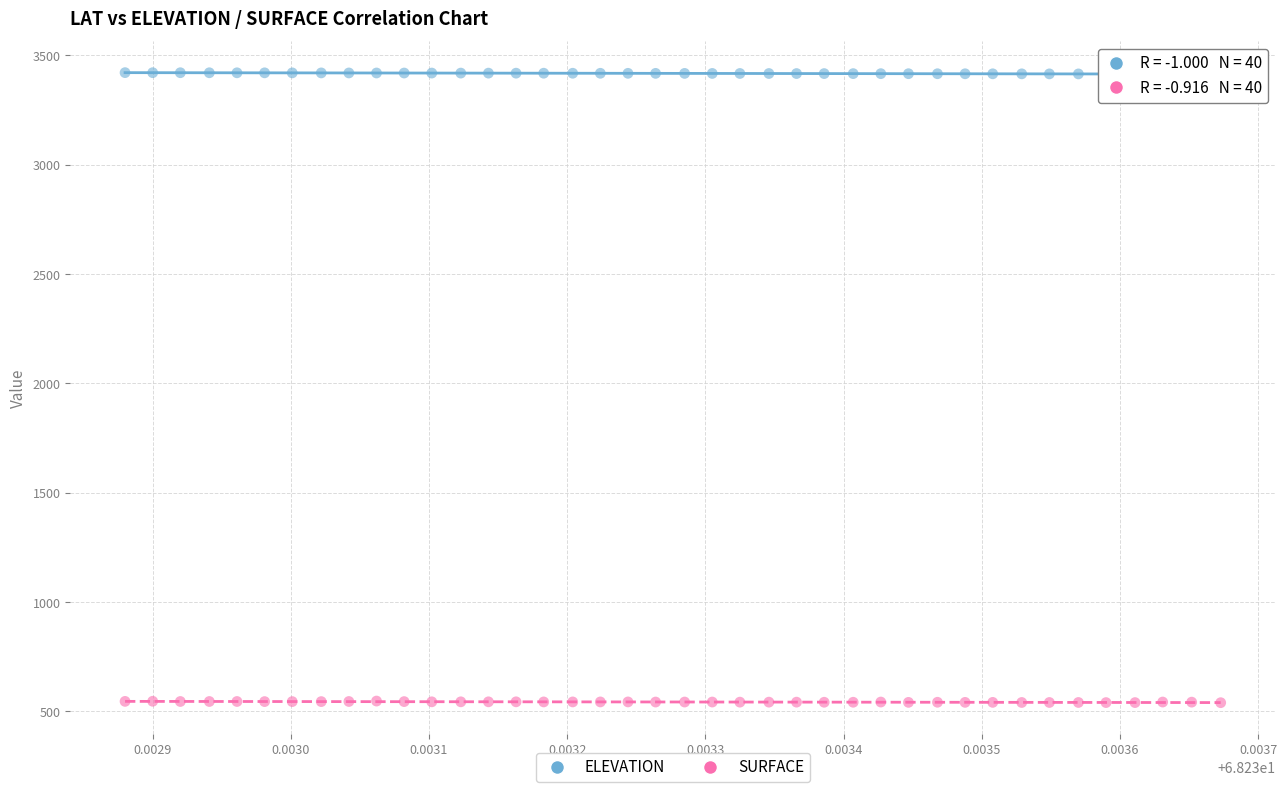

Which series contains the highest Y value?

ELEVATION